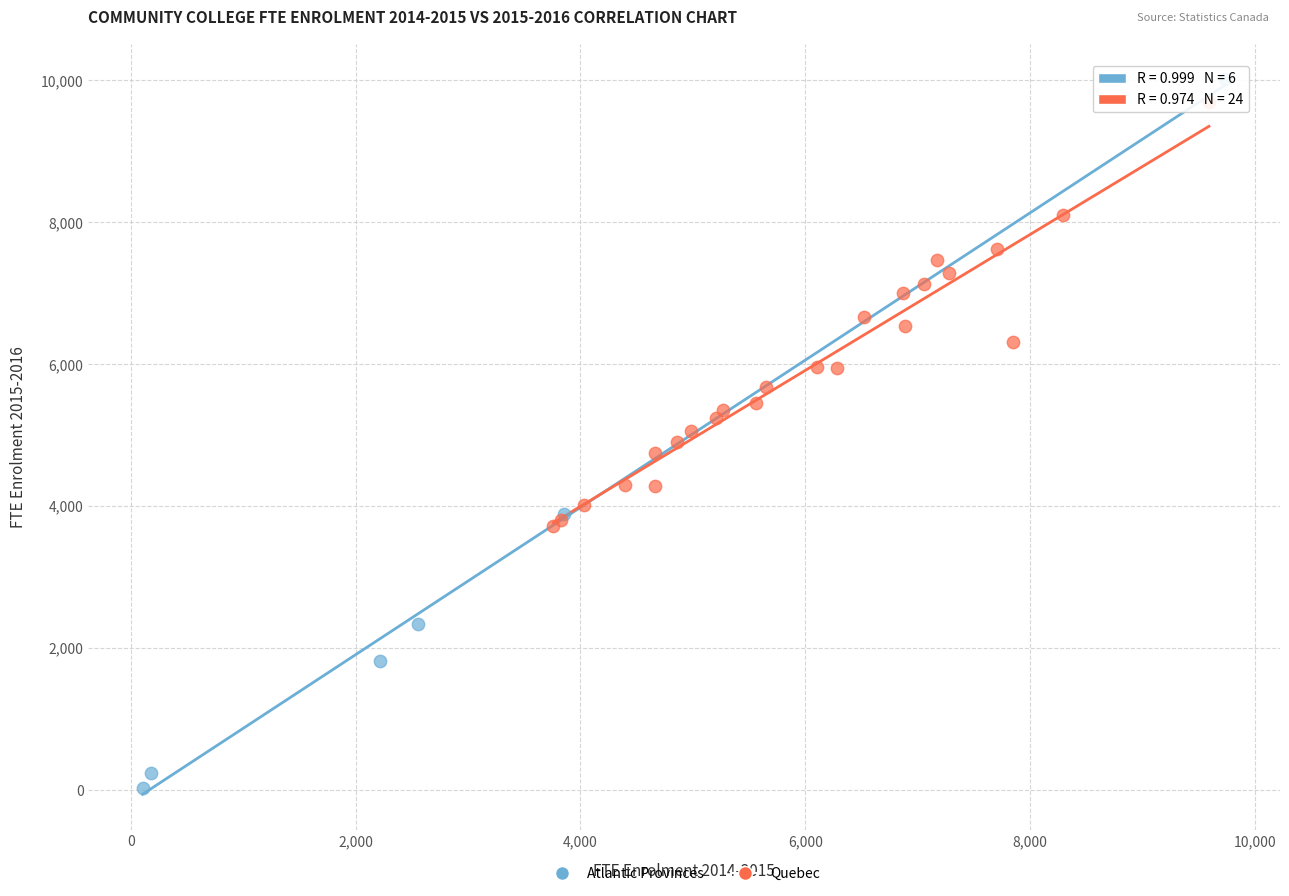

Which series has the largest Y range (max minus min)?

Atlantic Provinces